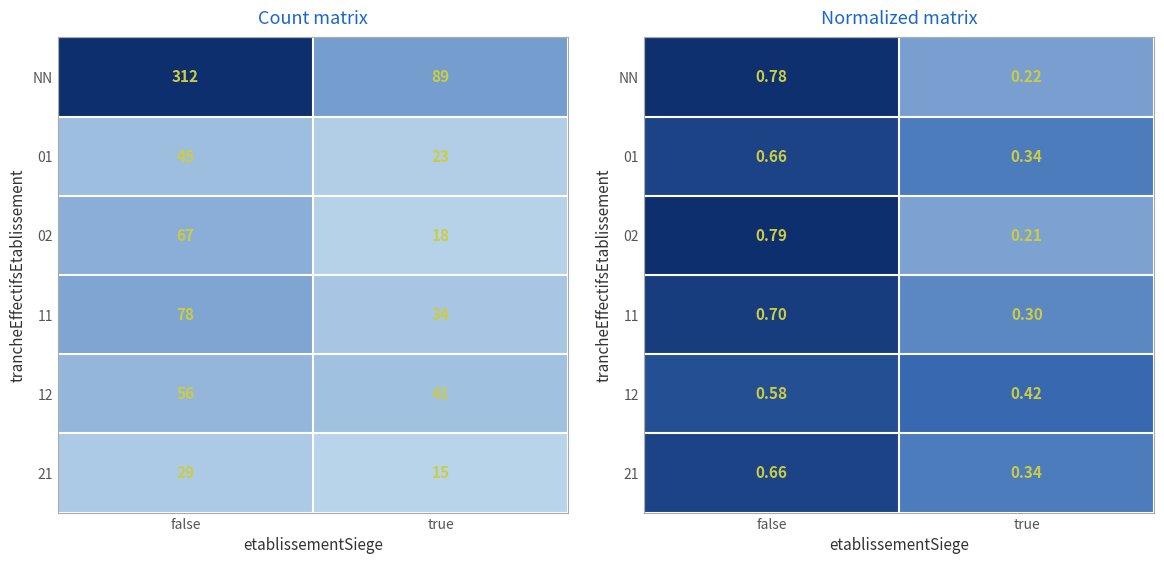

List the series in order of their peak value, highest first.

02, NN, 11, 01, 21, 12